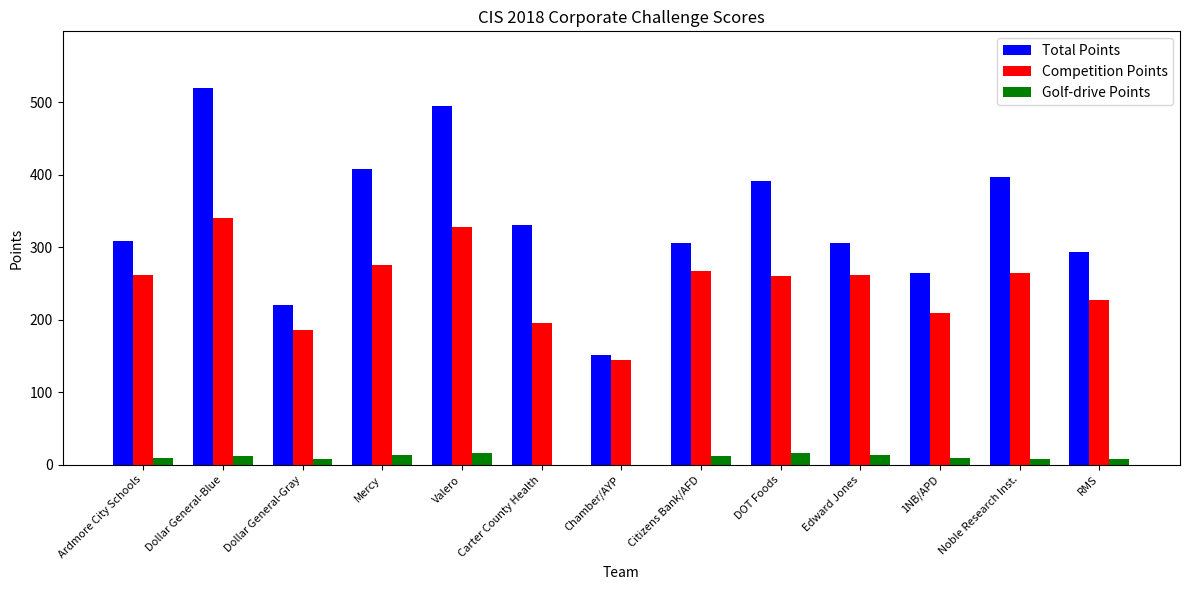

The value of Golf-drive Points at Ardmore City Schools is 10. True or false?

True